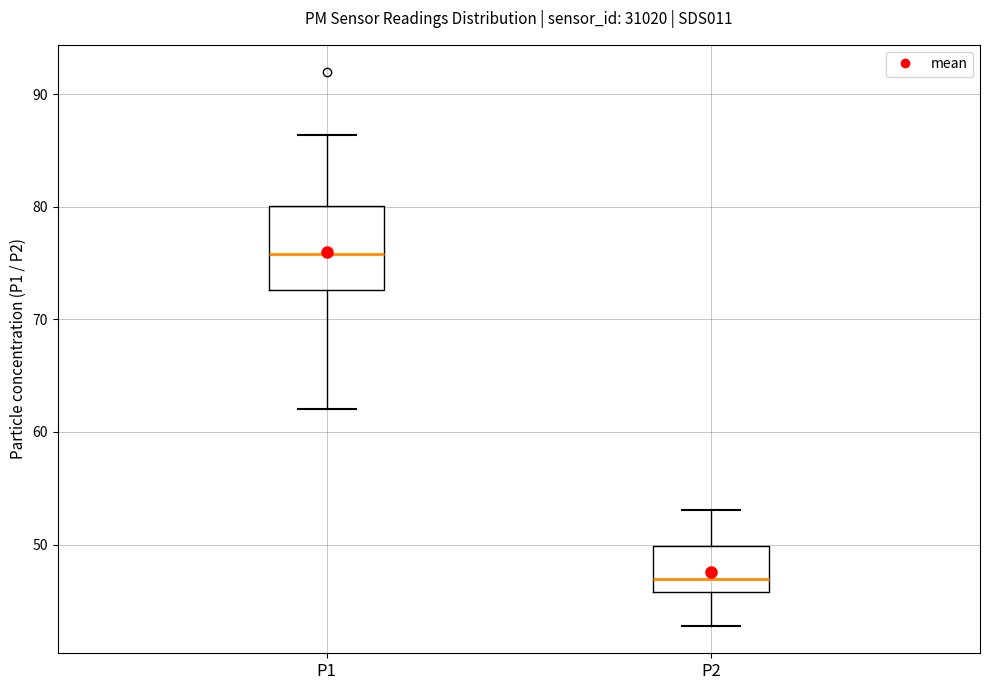

Reading left to right, transcribe this box plot: for each box, give where its median line is, the range the box spans, and where its two whiskers end, as read against the y-axis. The values are not printed on the chart, so give them approximately, as read against the axis.

P1: median 76, box 73 to 80, whiskers 62 to 86
P2: median 47, box 46 to 50, whiskers 43 to 53